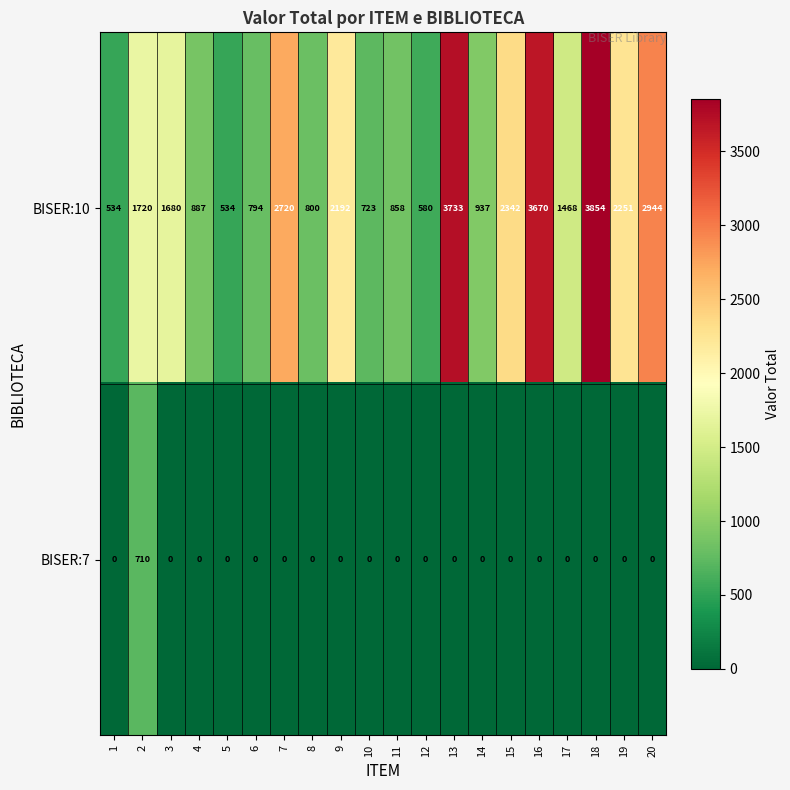

How many categories are shown in the chart?

20